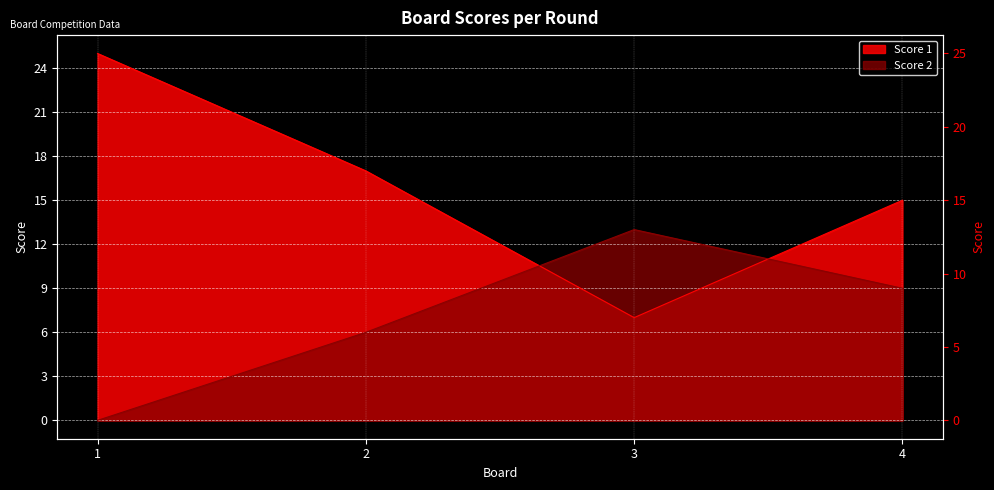

How many times do Score 1 and Score 2 cross each other?

2